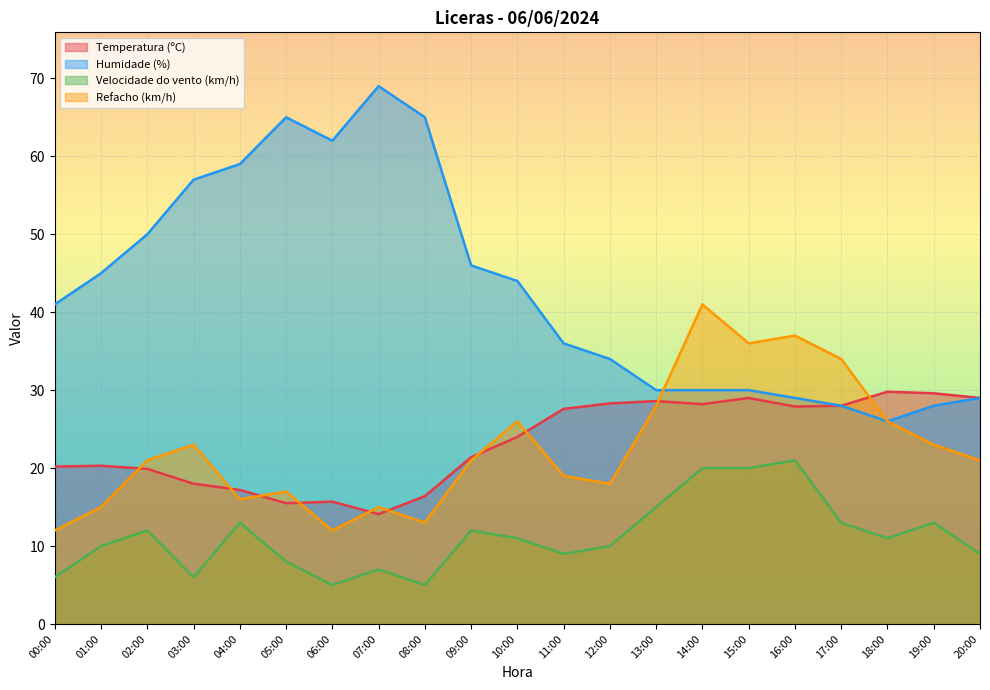

What is the total value across all series at 08:00?

99.4